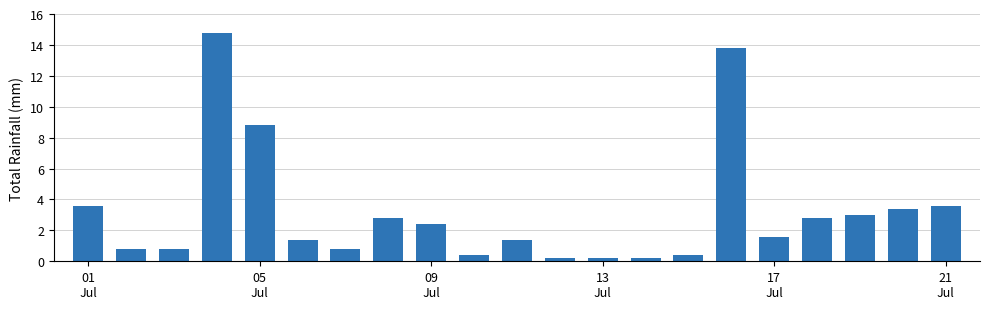

What is the maximum value shown in the chart?

14.8